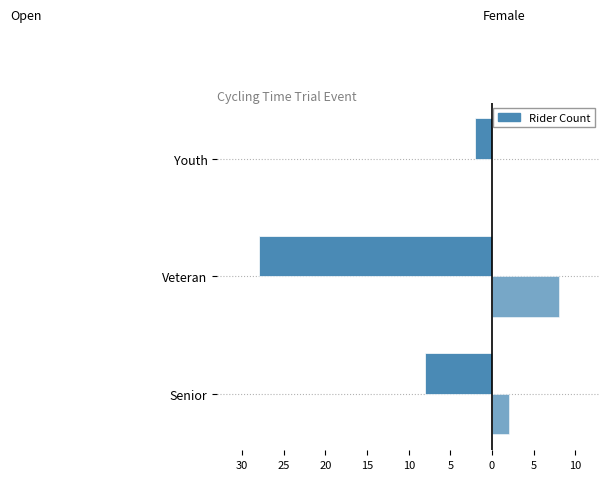

True or false: Open has a value of -1 at Youth.

False